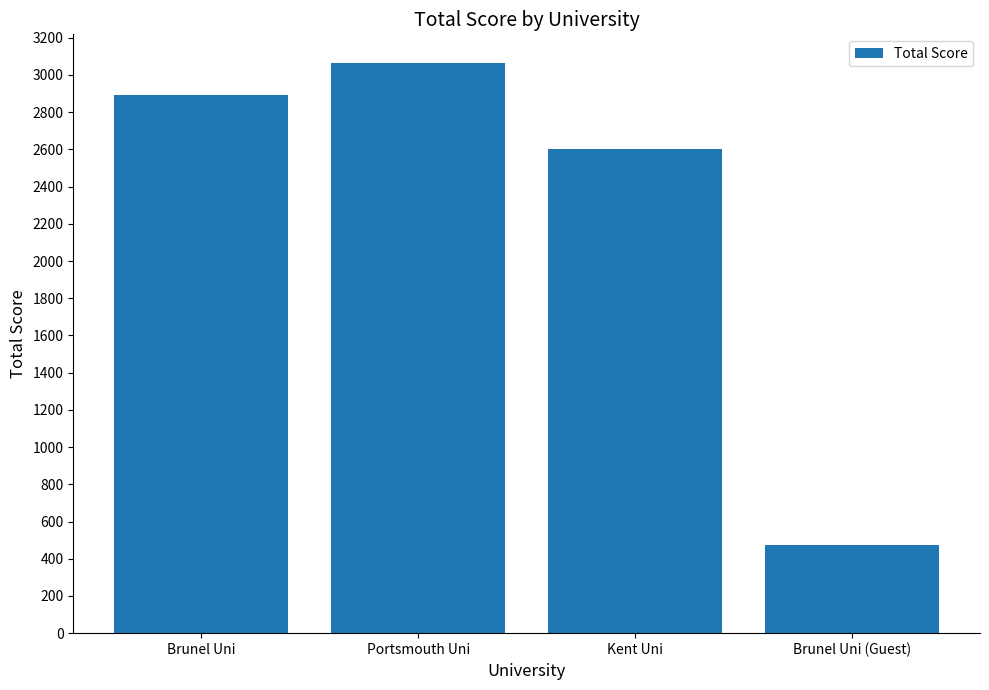

What is the difference between the values at Brunel Uni (Guest) and Kent Uni?

2129